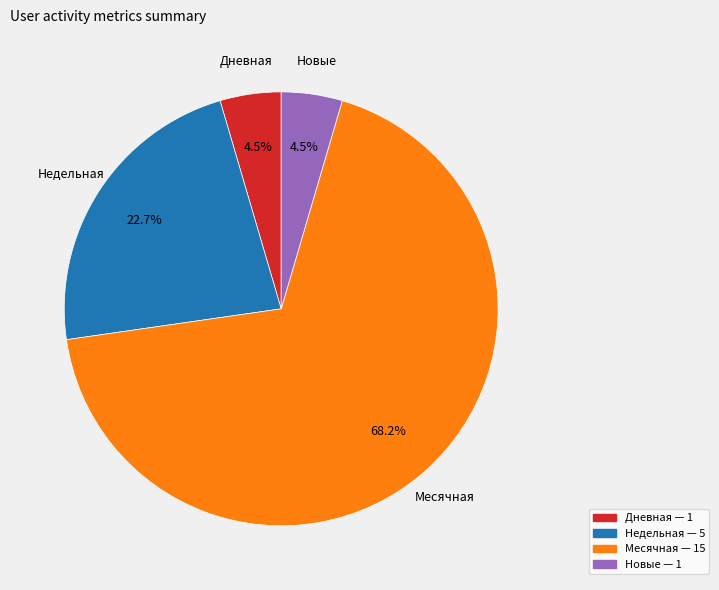

Is there a majority slice in this chart?

Yes